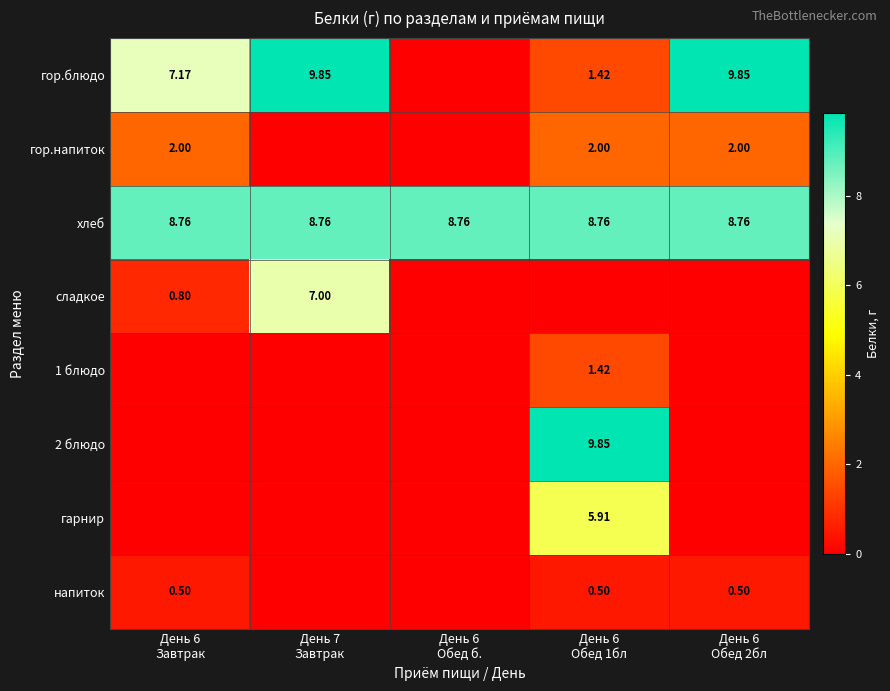

How many distinct data groups are displayed?

8